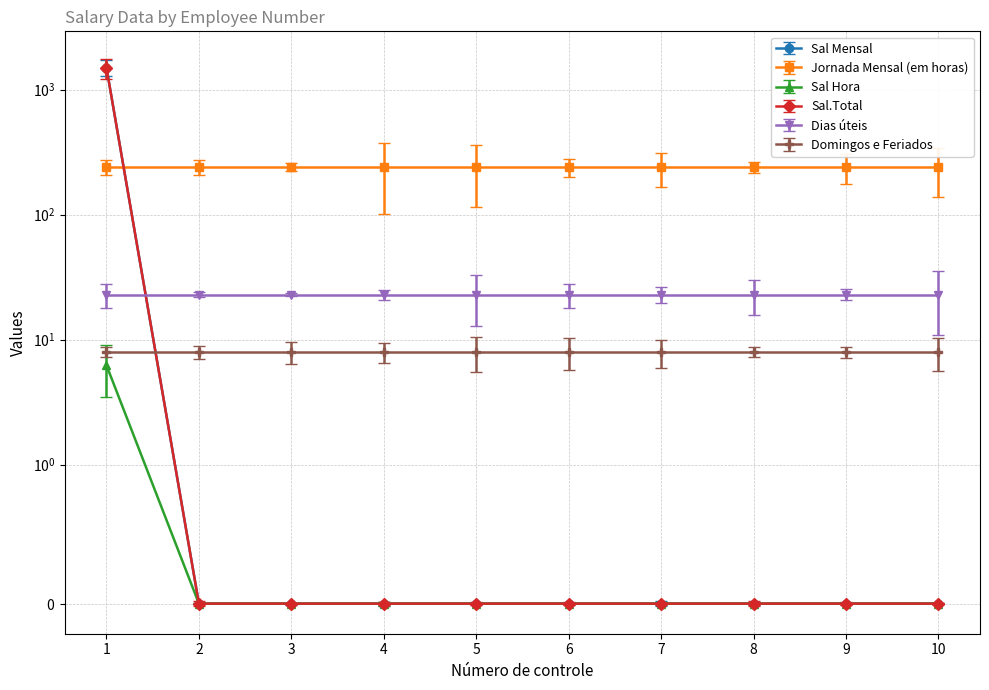

Which series changed the most between 3 and 8?

Sal Mensal